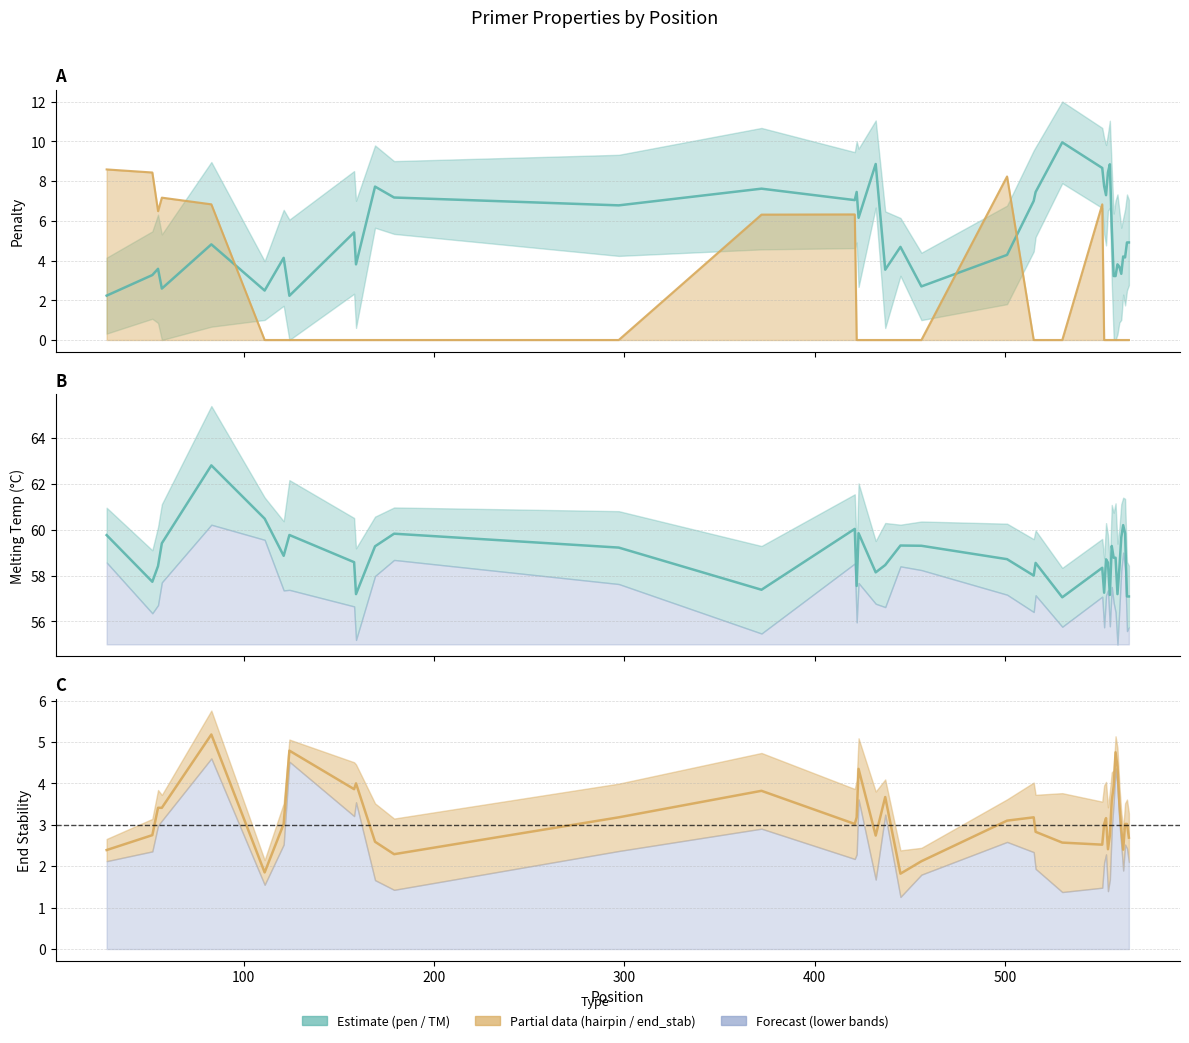

What is the difference between the maximum and second lowest values in the pen series?

7.7